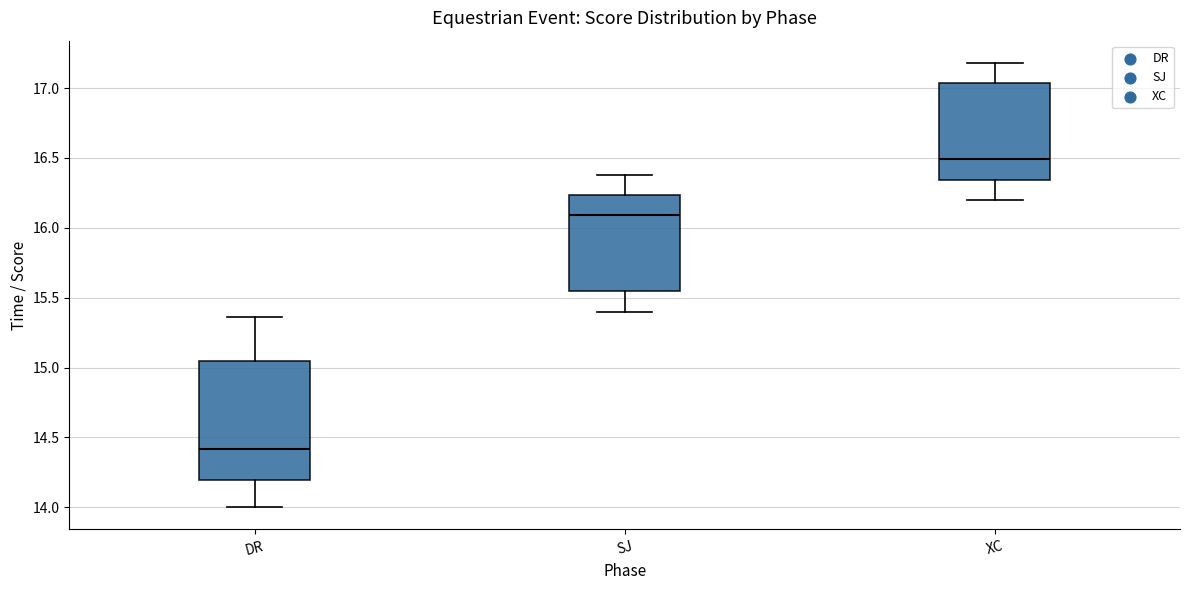

Reading left to right, transcribe this box plot: for each box, give where its median line is, the range the box spans, and where its two whiskers end, as read against the y-axis. The values are not printed on the chart, so give them approximately, as read against the axis.

DR: median 14.40, box 14.20 to 15.05, whiskers 14.00 to 15.35
SJ: median 16.10, box 15.55 to 16.25, whiskers 15.40 to 16.40
XC: median 16.50, box 16.35 to 17.05, whiskers 16.20 to 17.20